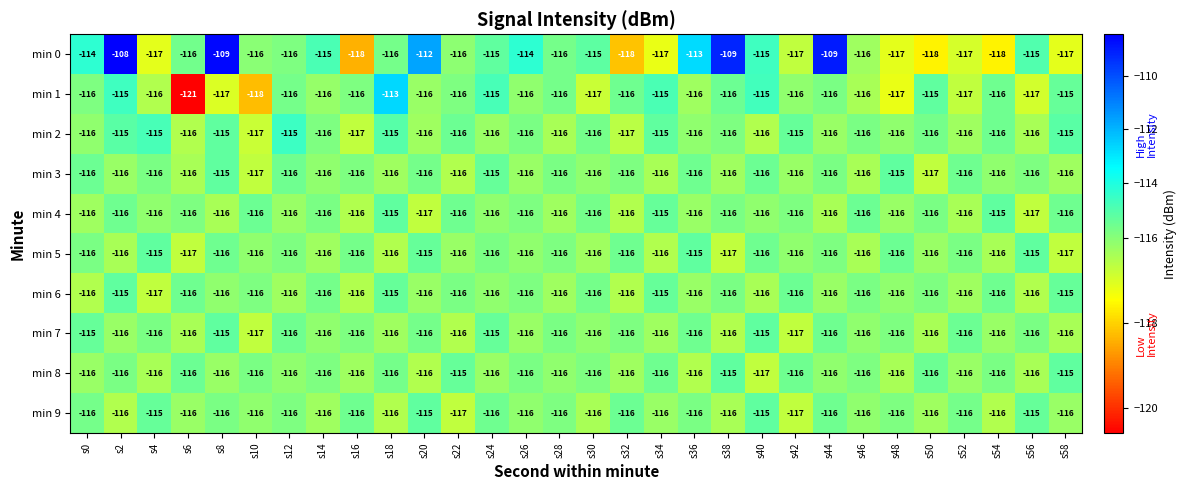

What is the difference between the second highest and minimum values in the min 0 series?

9